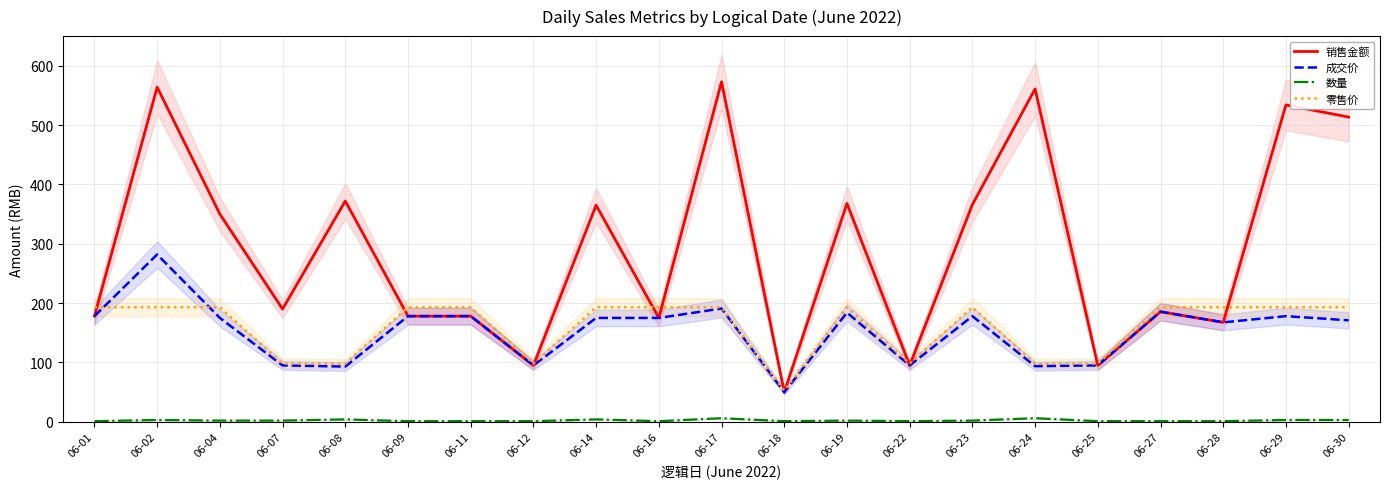

At which category is the sum across all series the highest?

06-02